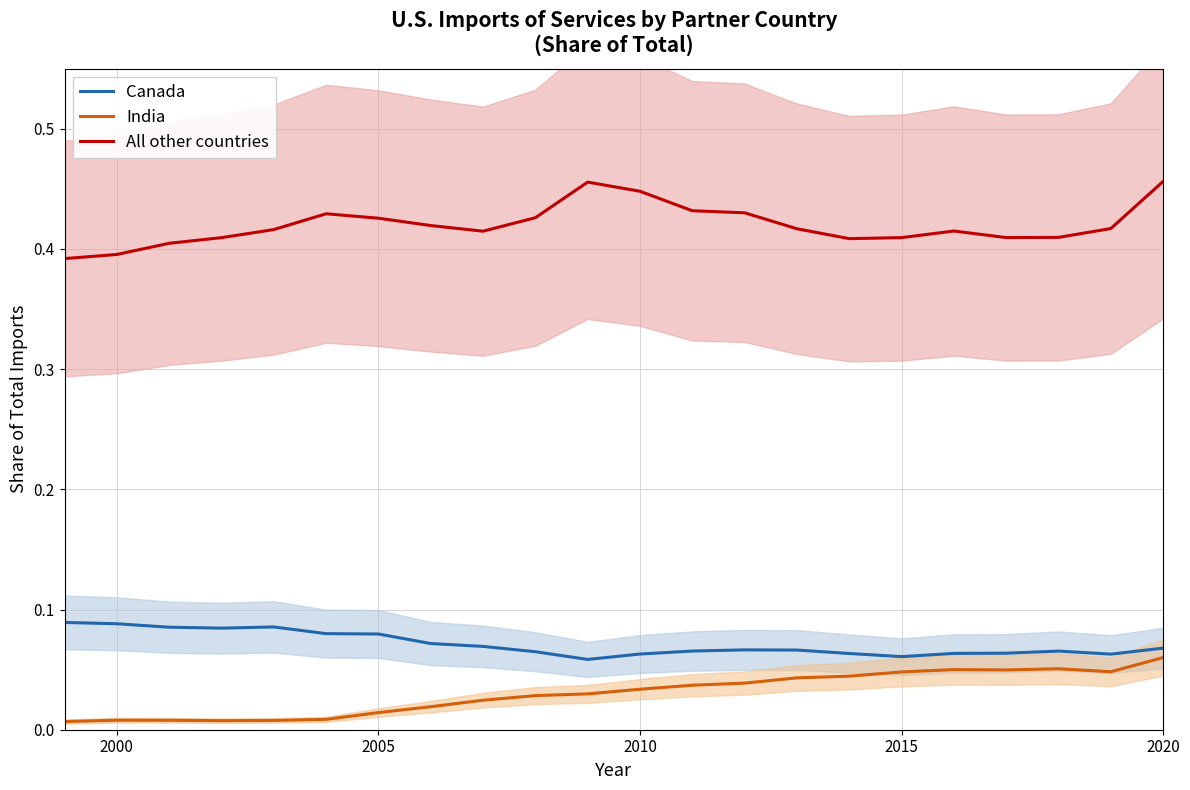

True or false: All other countries and India cross at least once.

False